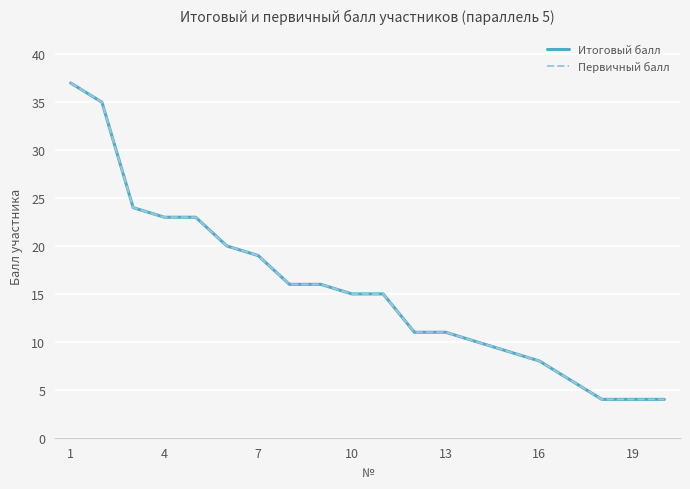

List the series in order of their peak value, lowest first.

Итоговый балл, Первичный балл